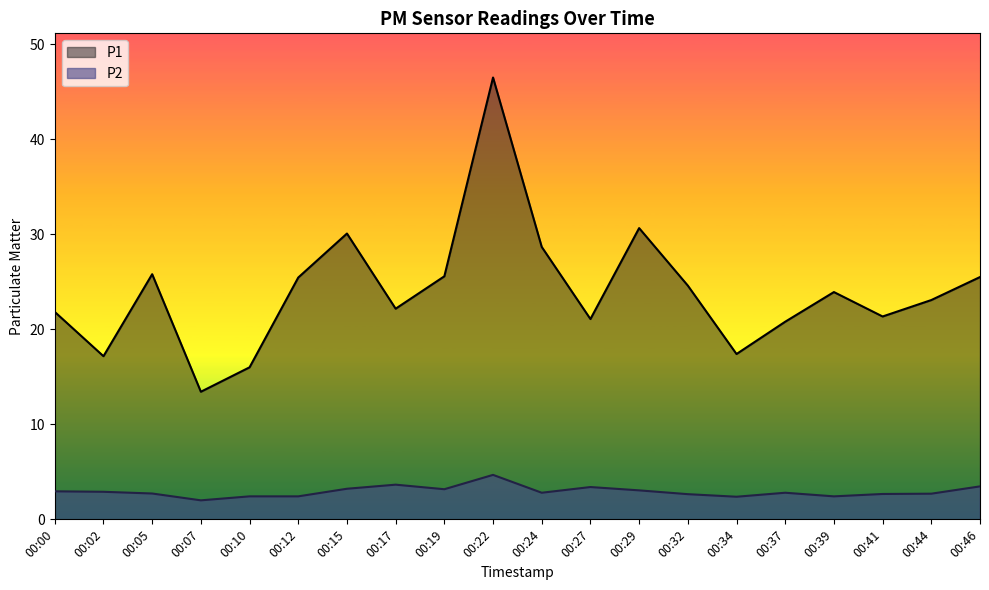

At which category does P2 reach its first local peak?

00:17